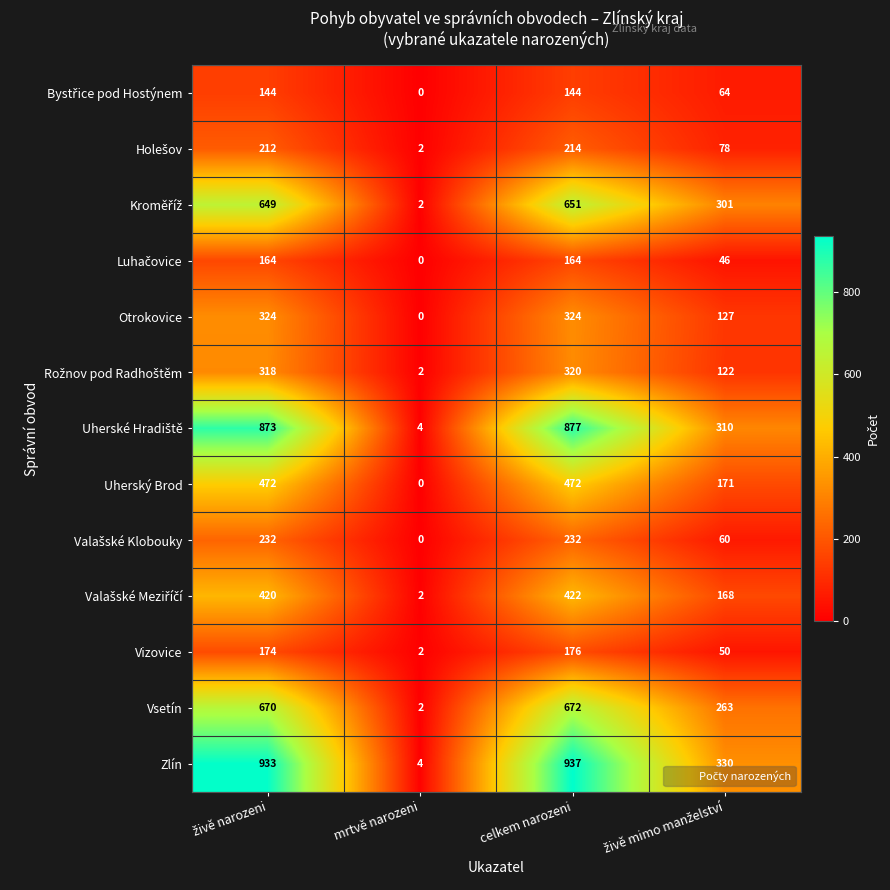

What is the sum of all Uherský Brod values?

1115